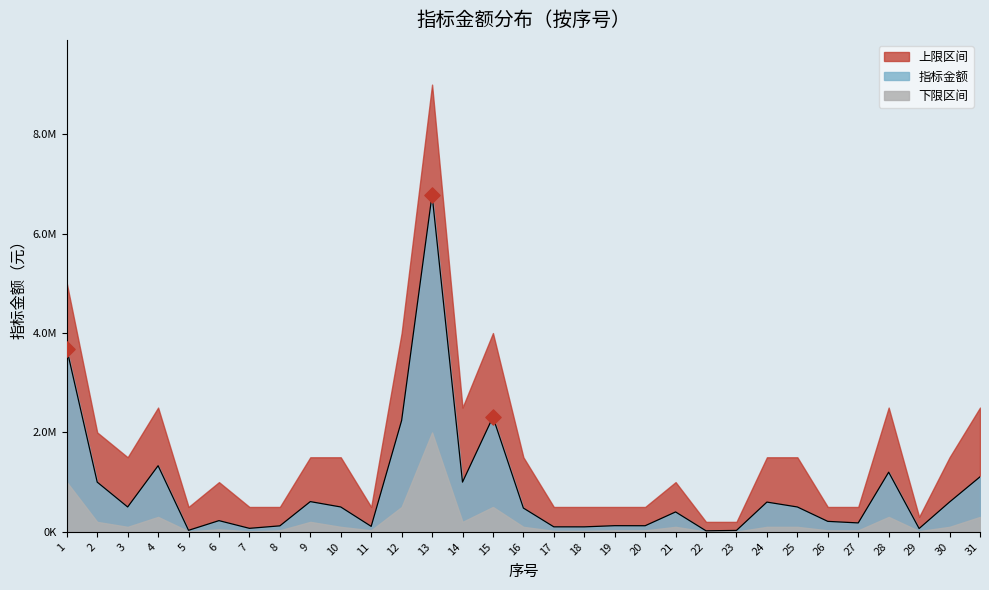

Which series reaches the maximum Y coordinate?

上限区间